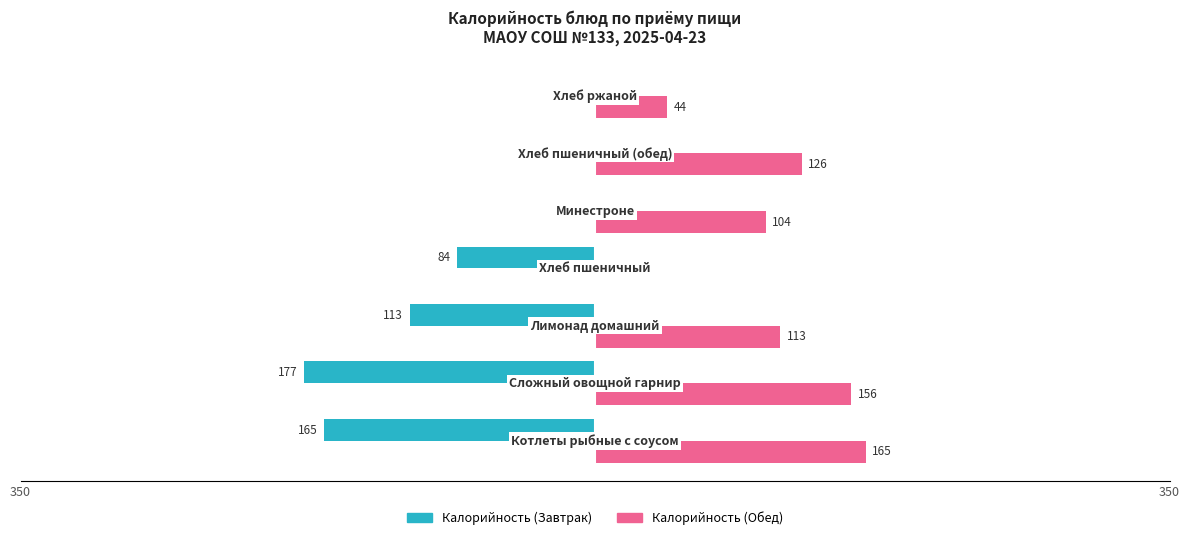

What are all the series names shown in the legend?

Калорийность (Завтрак), Калорийность (Обед)